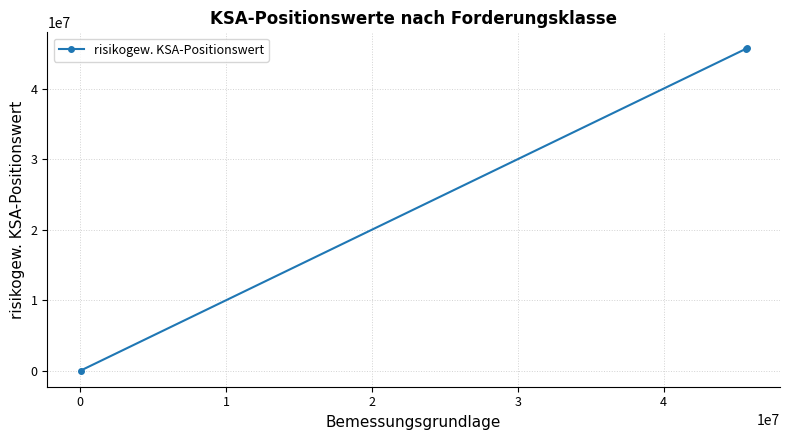

What is the greatest value displayed?

45702985.0